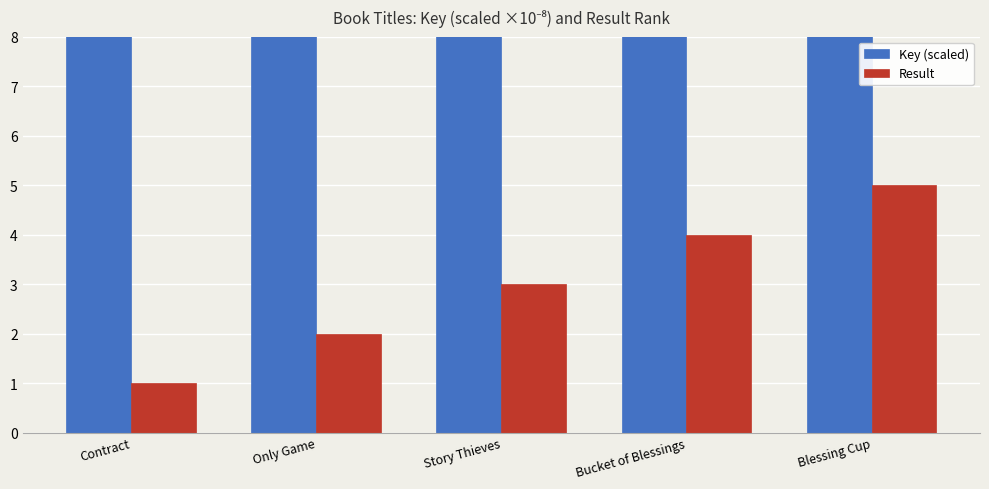

Is the value of Result at Blessing Cup greater than the value of Key (scaled) at Bucket of Blessings?

No